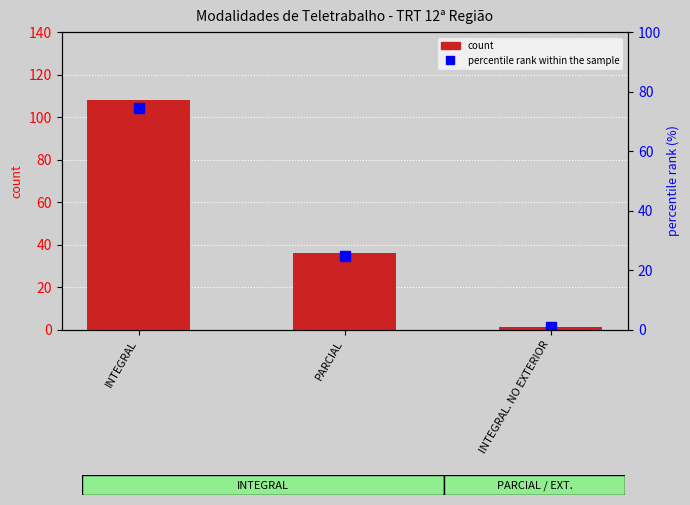

What is the ratio of the value at PARCIAL to the value at INTEGRAL?

0.3